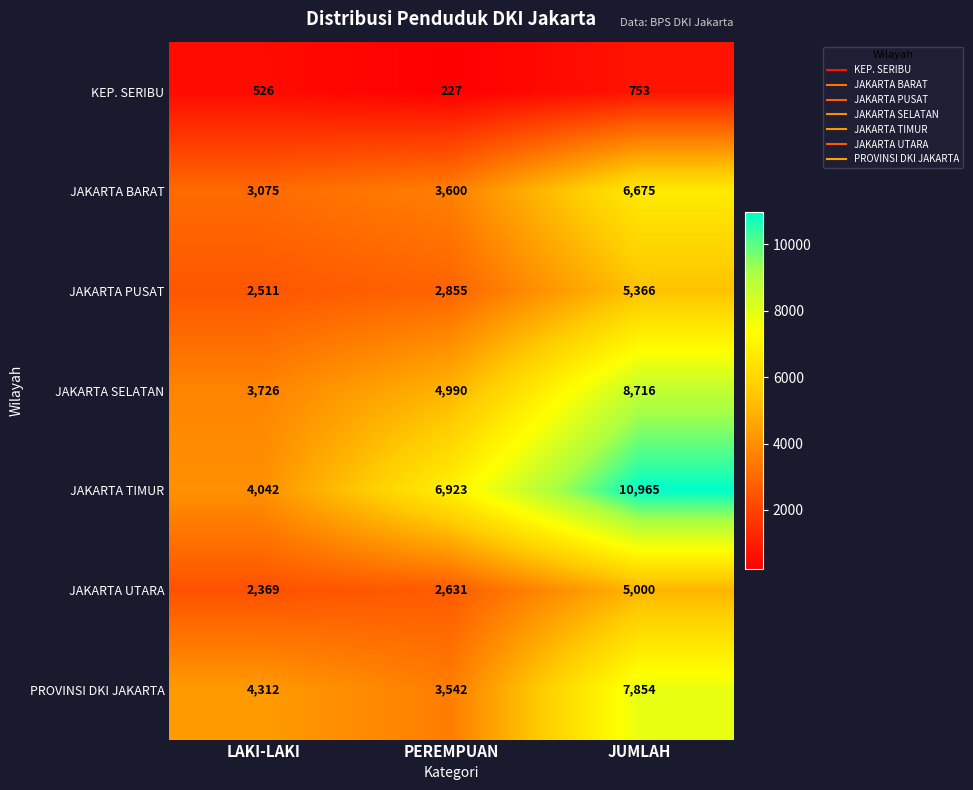

How many distinct data groups are displayed?

7